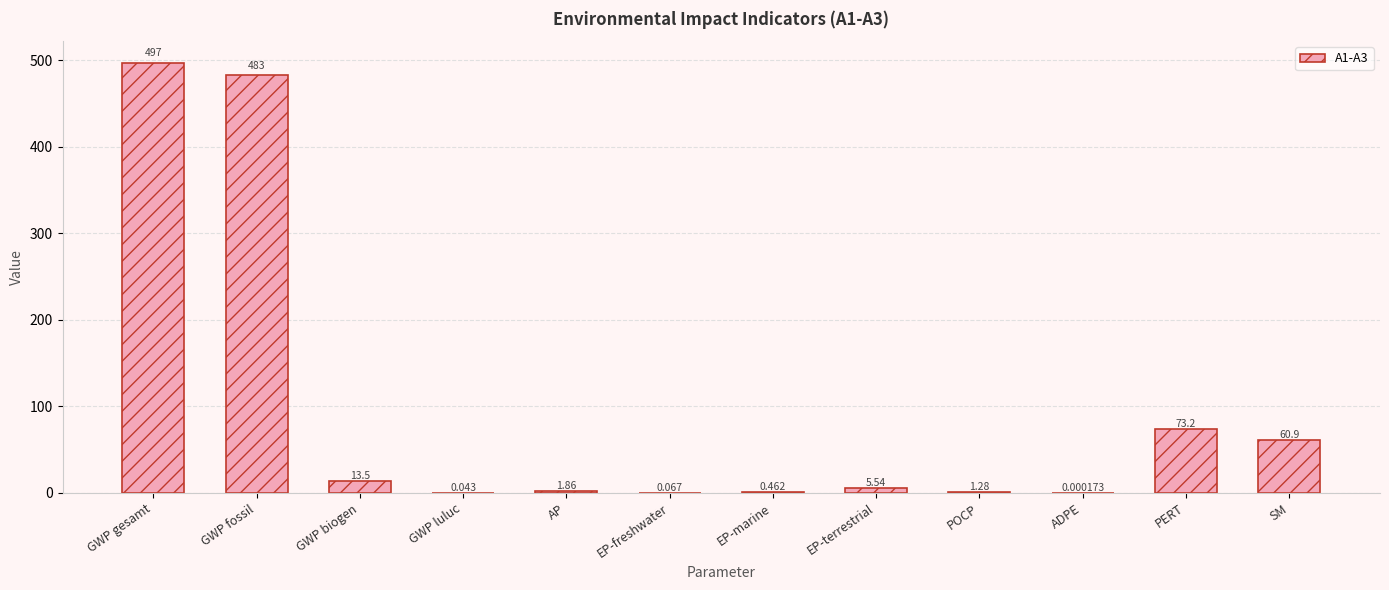

Which has a higher value, AP or SM?

SM